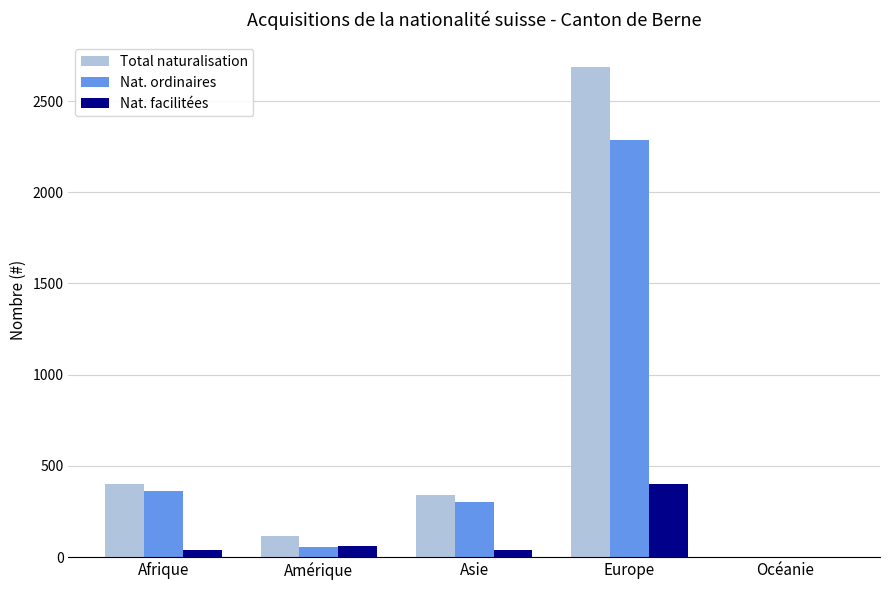

At which label does Total naturalisation reach its peak?

Europe